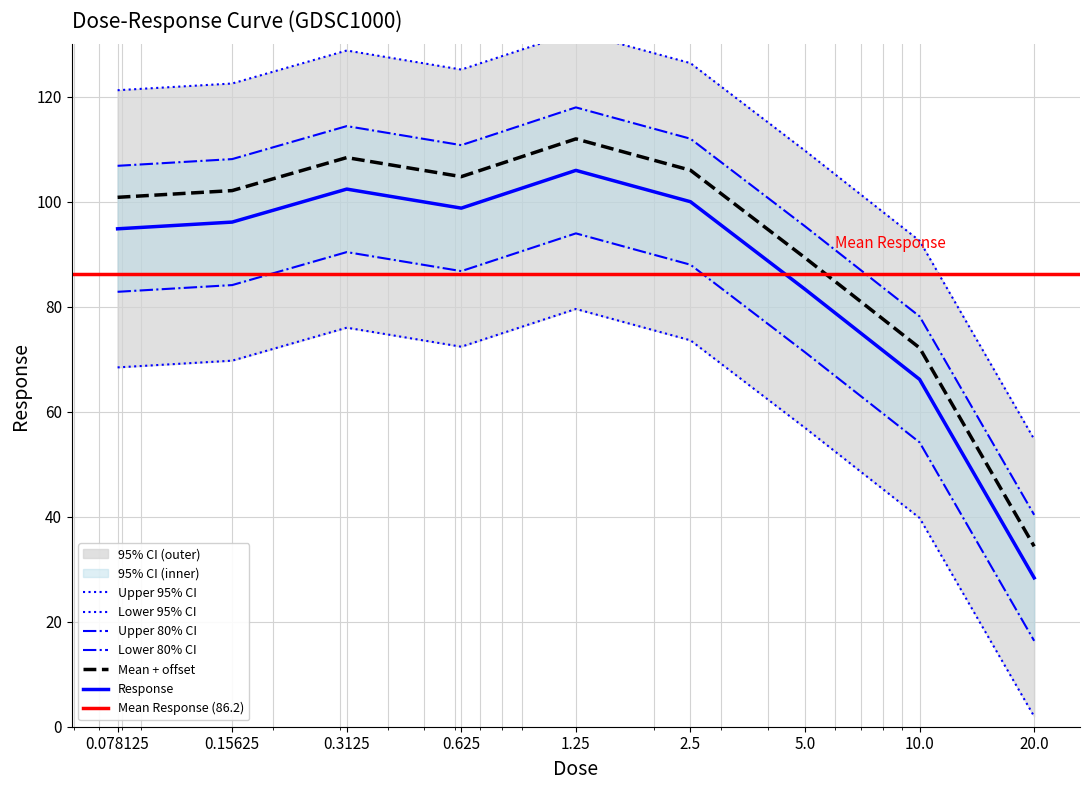

Does the chart have visible grid lines?

Yes